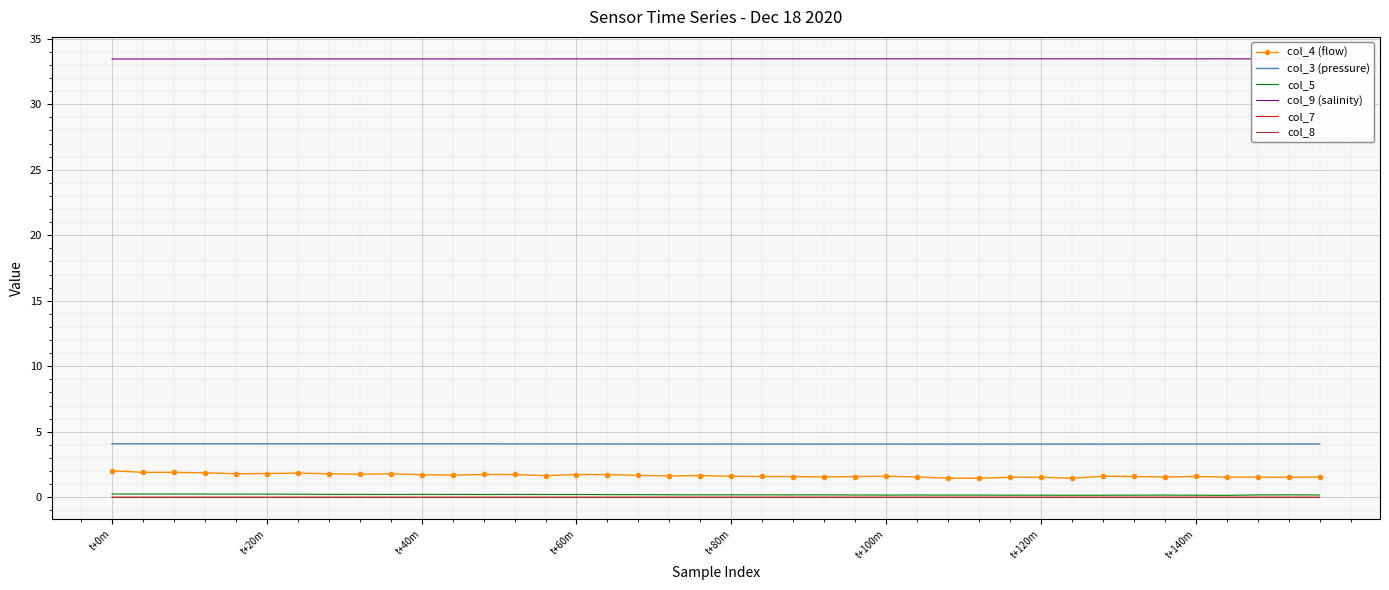

Which series has the largest total across all categories?

col_9 (salinity)